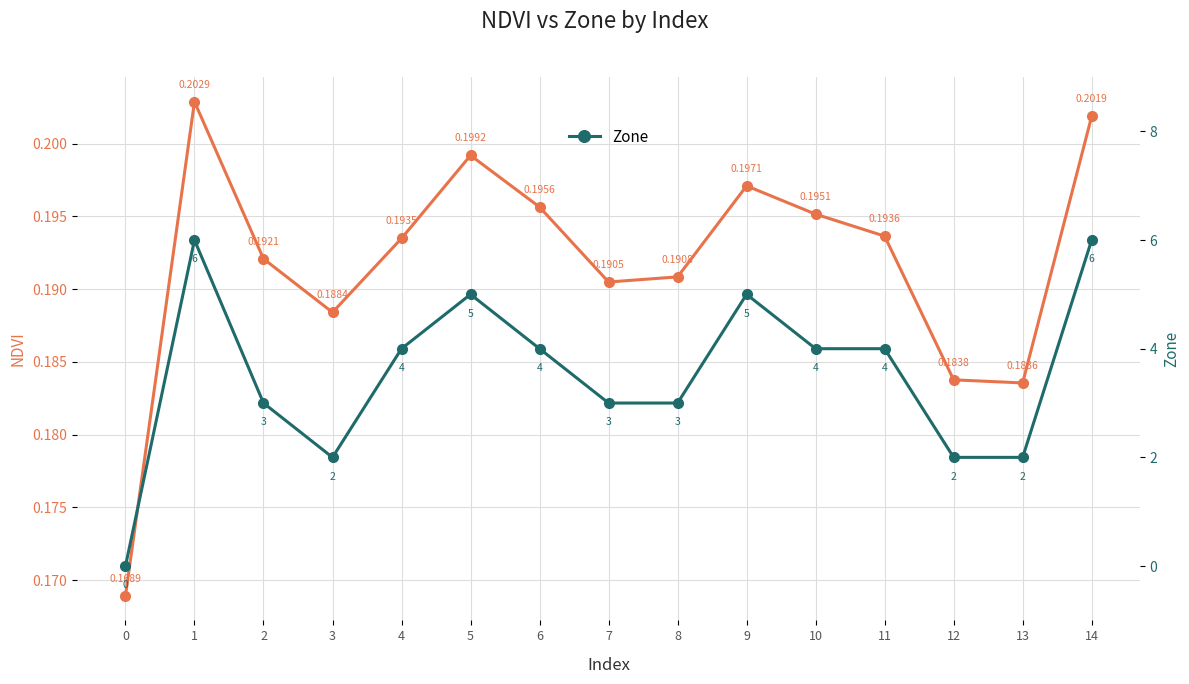

What is the average value of the Zone series?

3.5